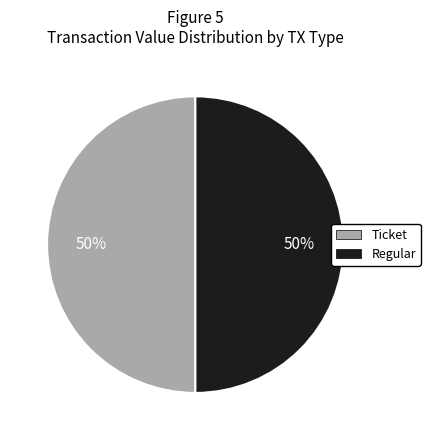

How many segments does this pie chart have?

2